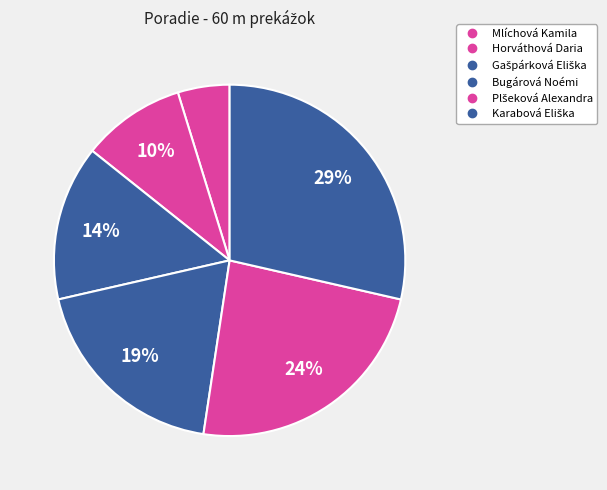

To the nearest percent, what portion does Gašpárková Eliška represent?

14%